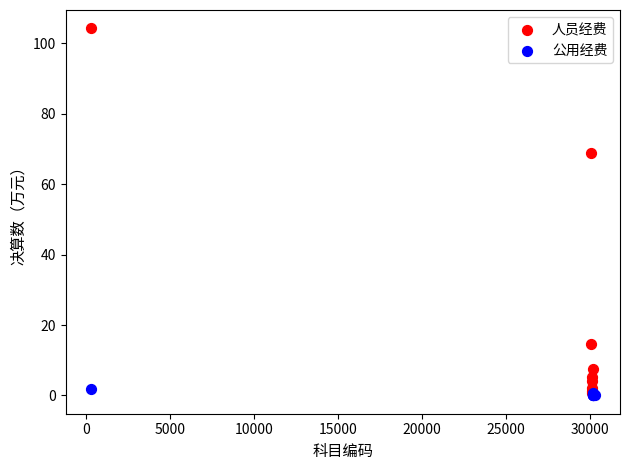

Which series reaches the maximum Y coordinate?

人员经费